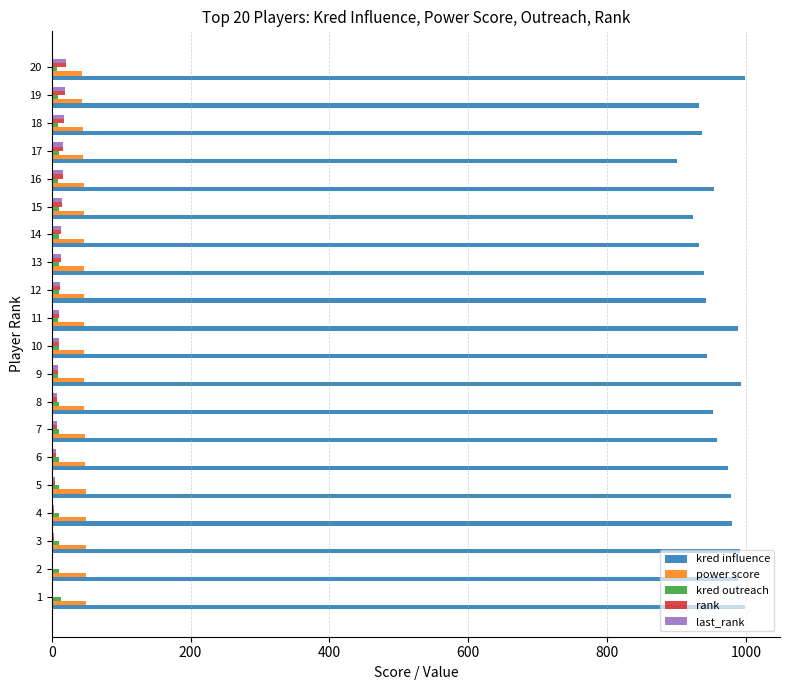

What is the sum of all kred outreach values?

197